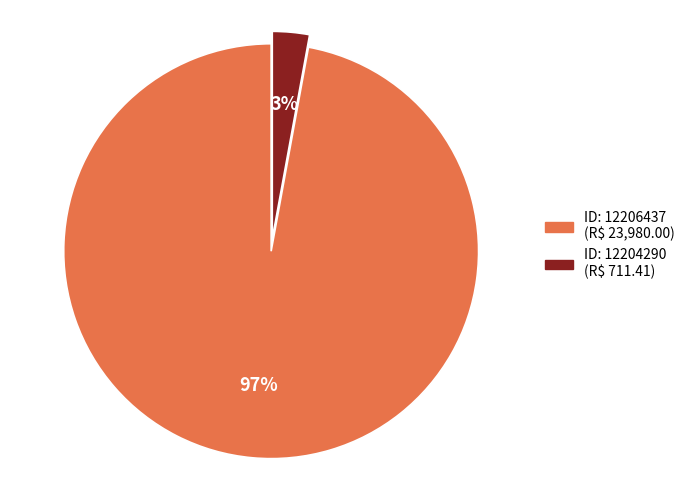

How many segments does this pie chart have?

2